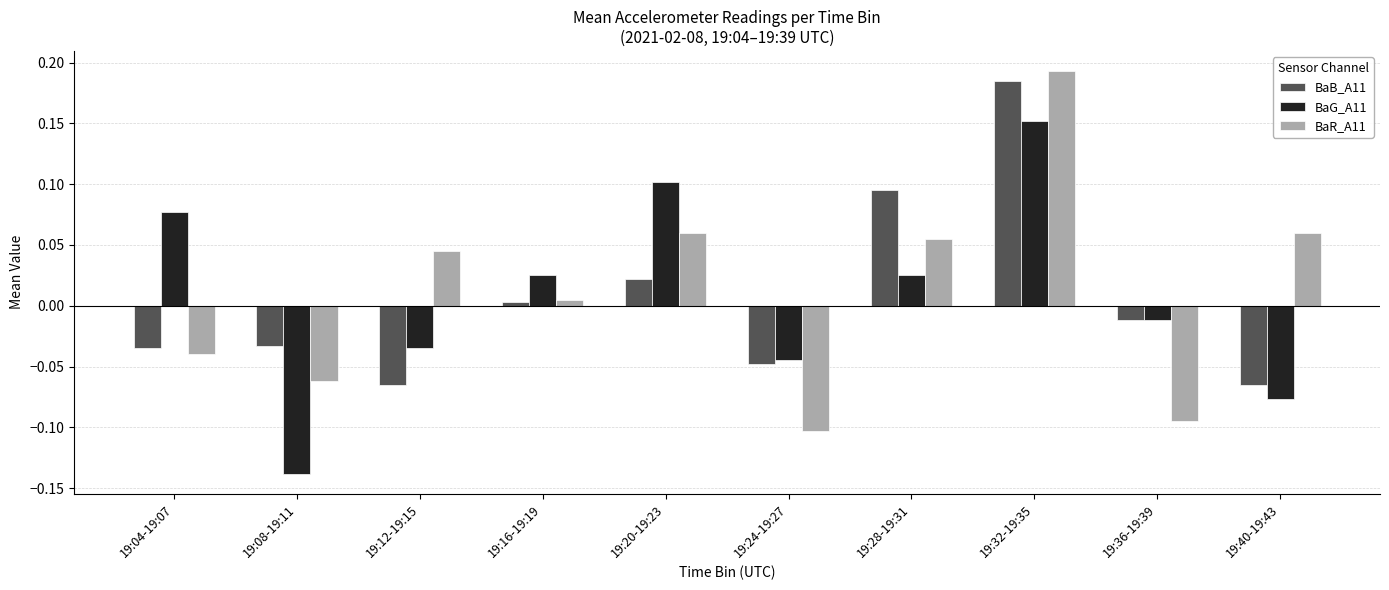

How many bars are there in total?

30